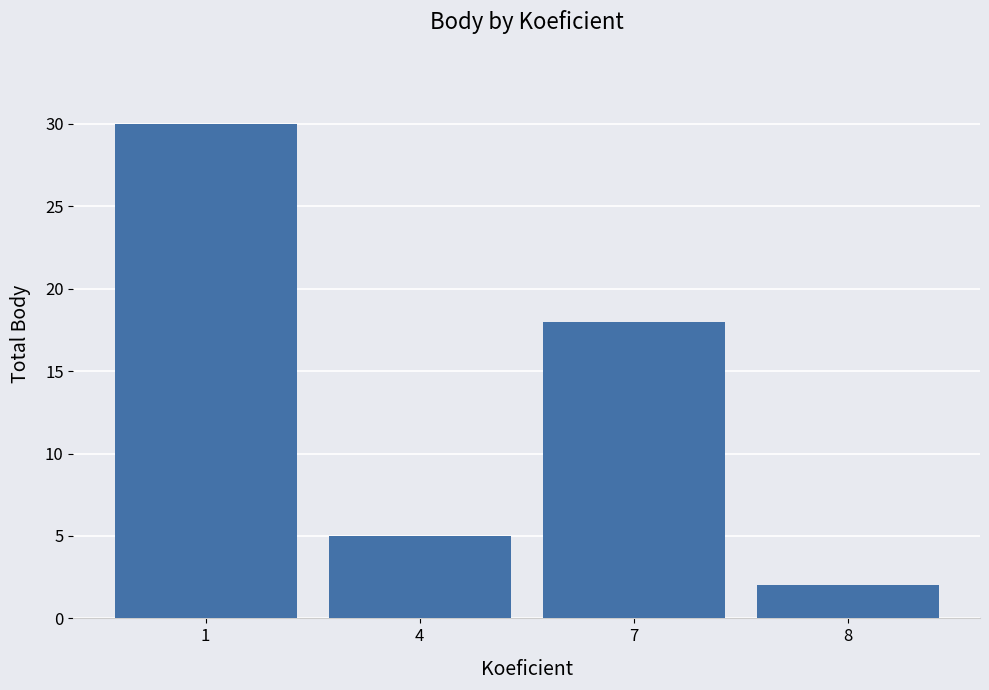

What is the minimum value shown in the chart?

2